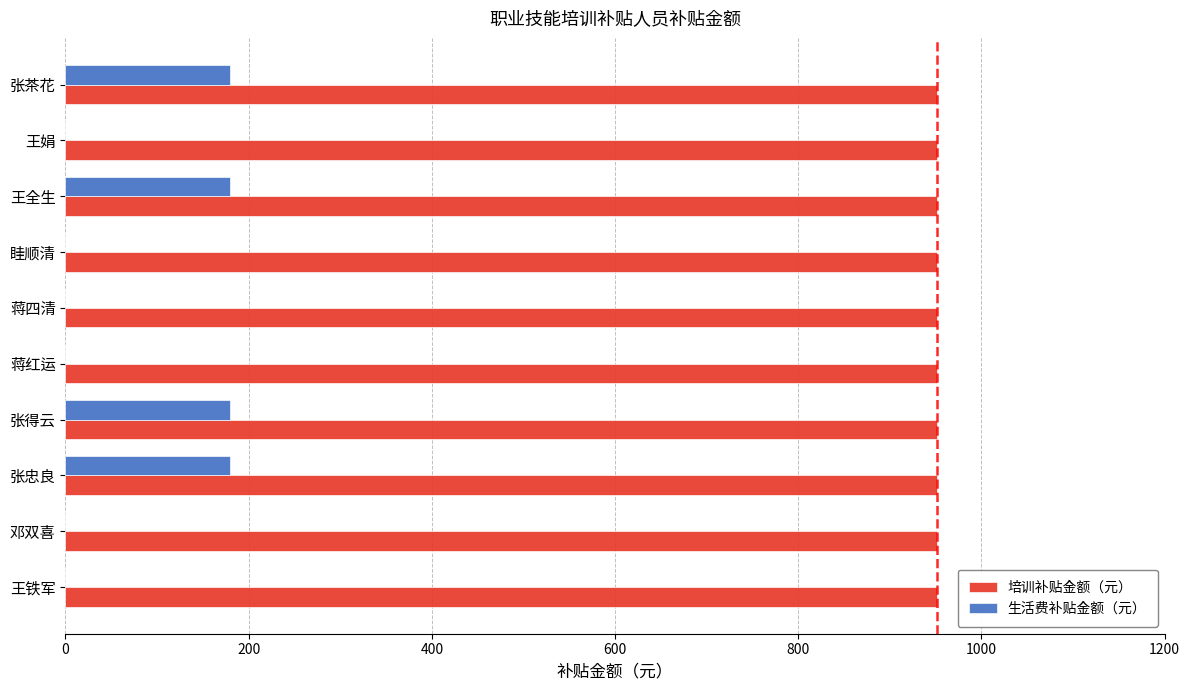

What is the maximum value shown in the chart?

952